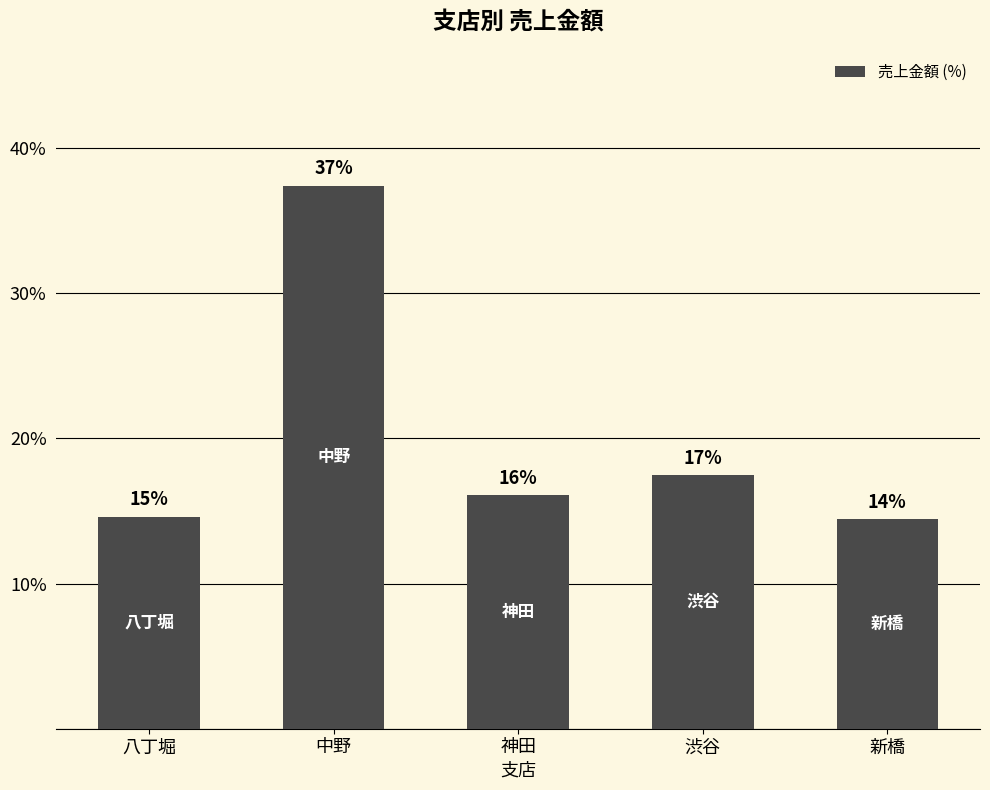

What is the smallest value displayed?

14.4